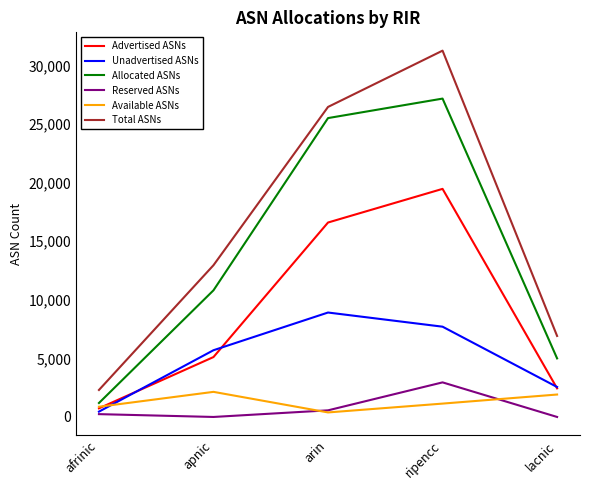

The value of Total ASNs at lacnic is 11713. True or false?

False